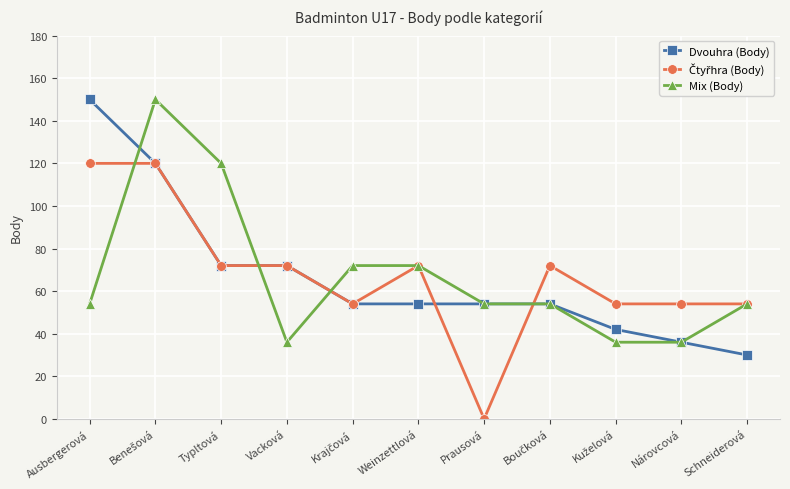

The value of Mix (Body) at Schneiderová is 54. True or false?

True